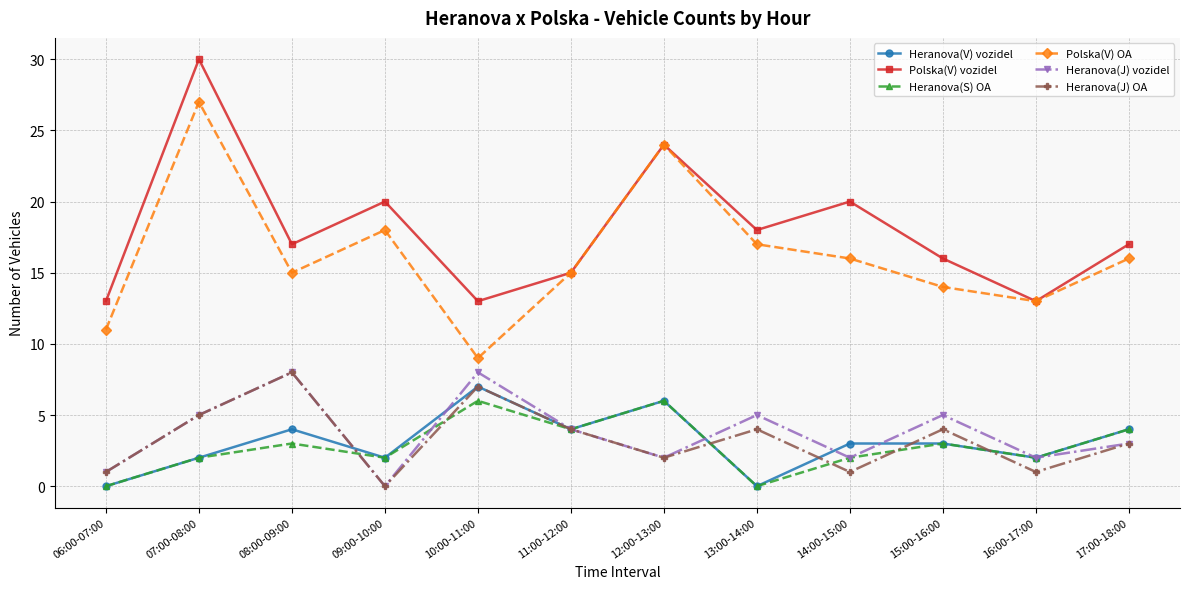

Does the chart display data point markers on the line(s)?

Yes